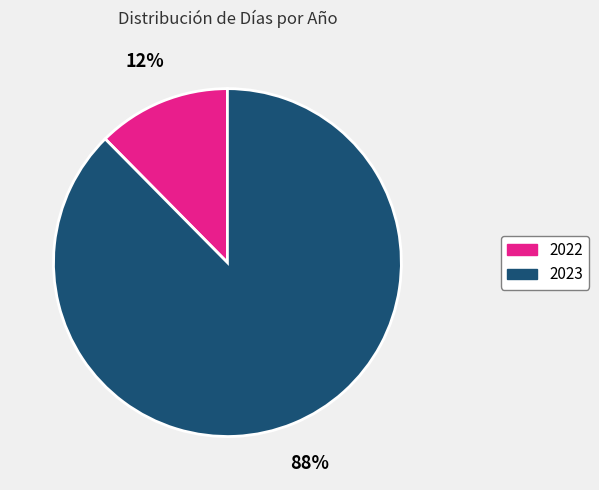

True or false: 2022 accounts for 23% of the total.

False